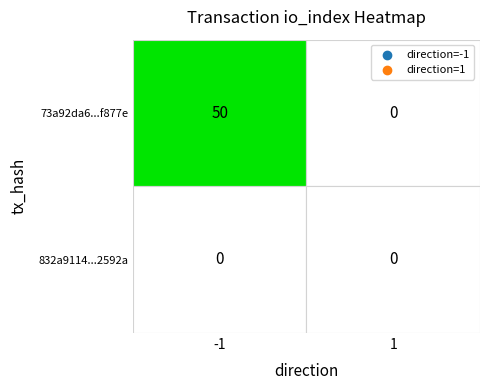

Which series has the largest total across all categories?

73a92da6082201c74d6bdcaa37ed92e4f8f877e